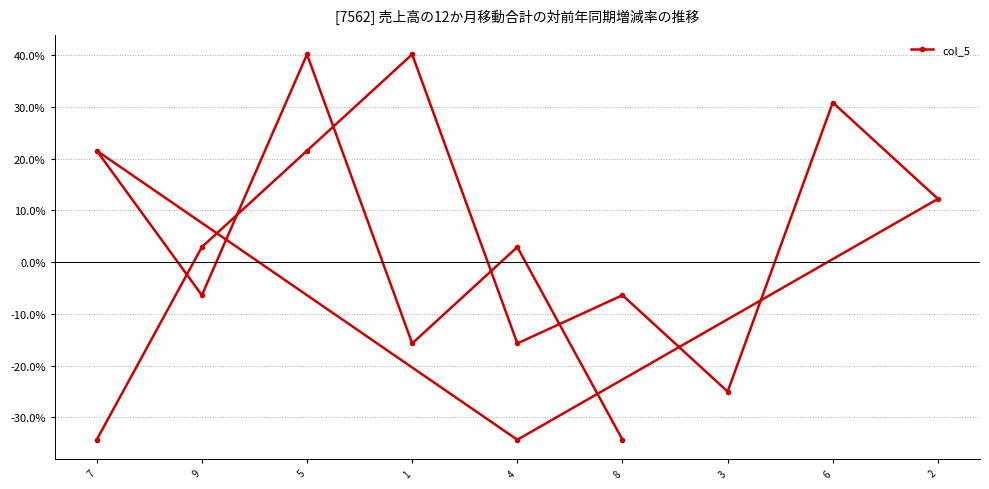

Where is the first local minimum?

4